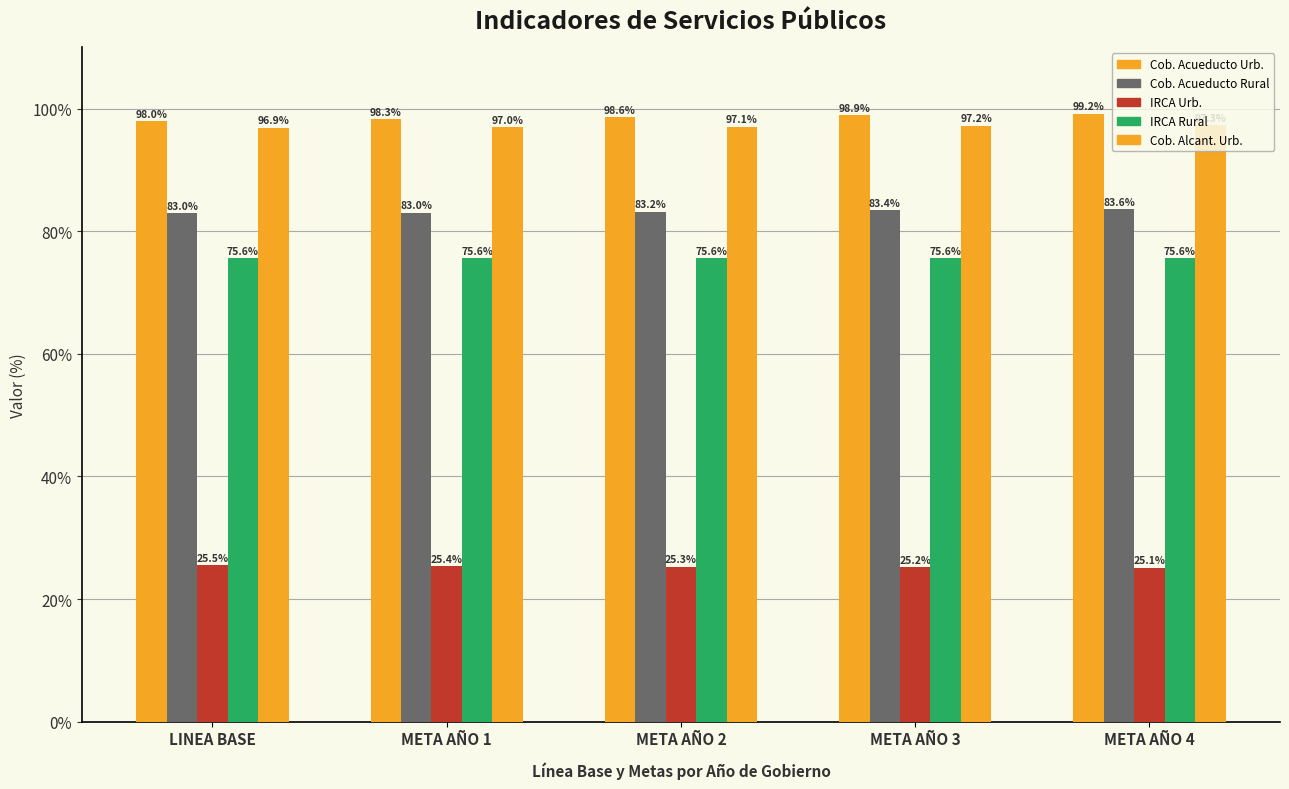

Does the chart contain any negative values?

No